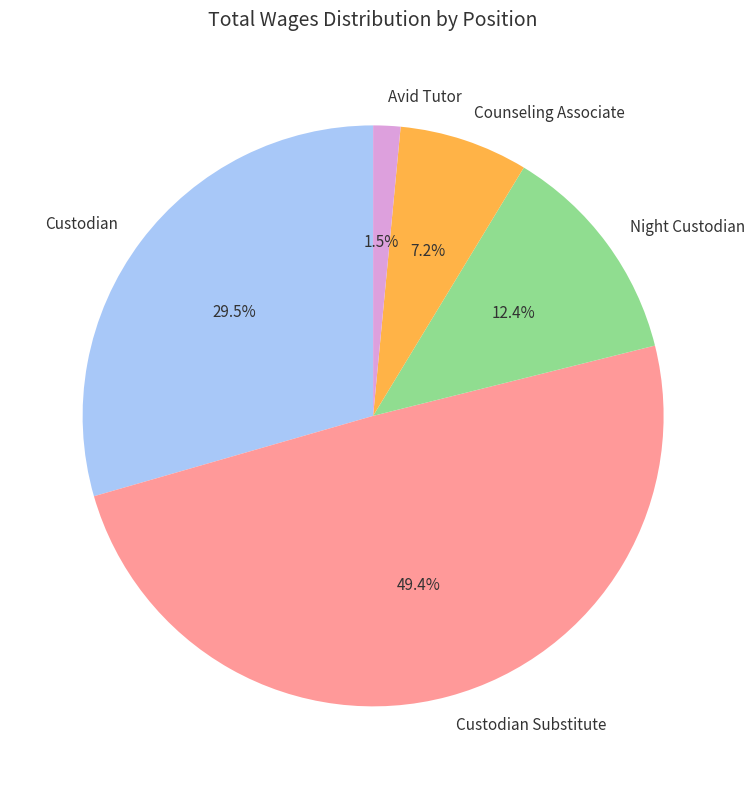

What portion of the pie excludes Counseling Associate?

92.8%